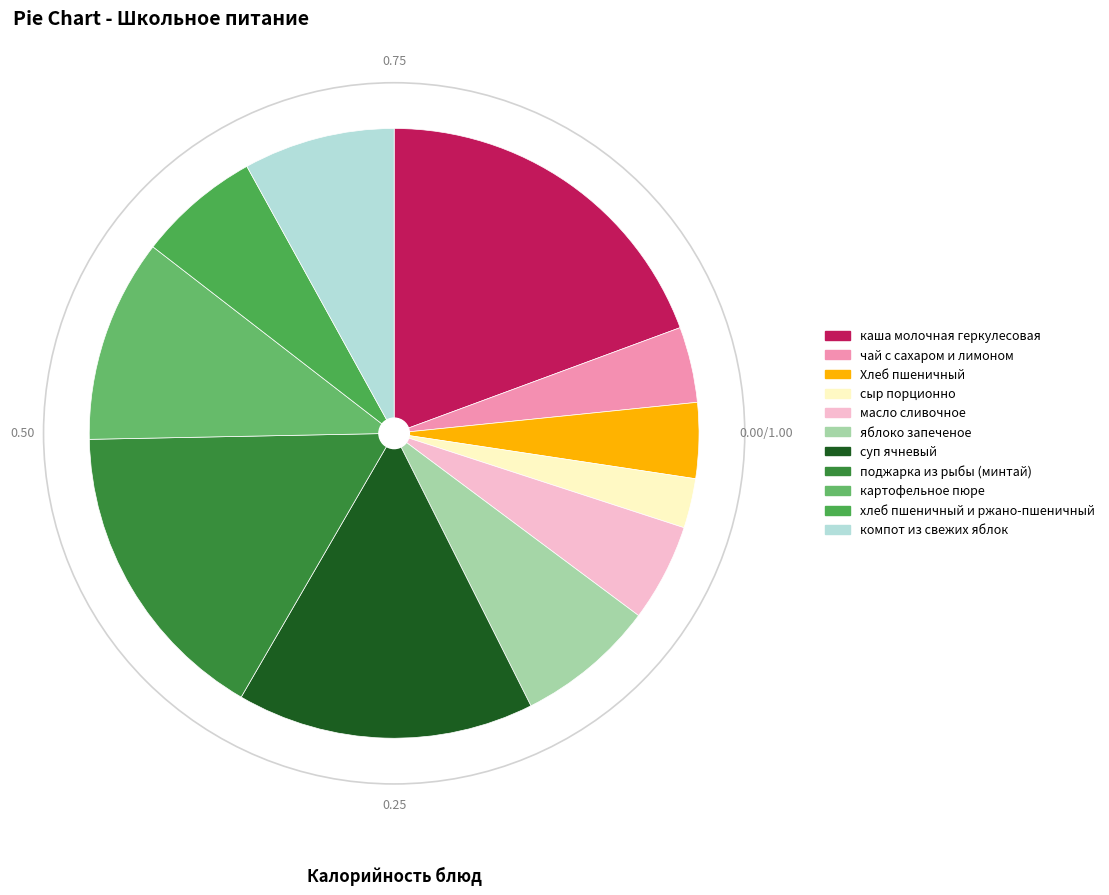

How many slices are in this pie chart?

11